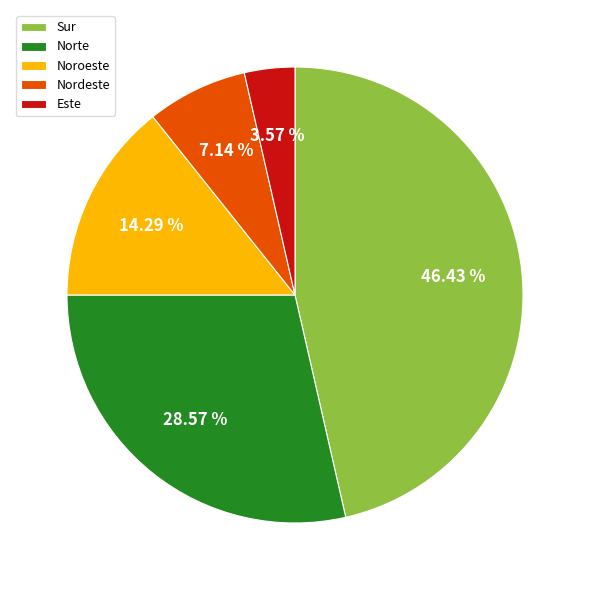

What percentage do Sur and Este together represent?

50.0%